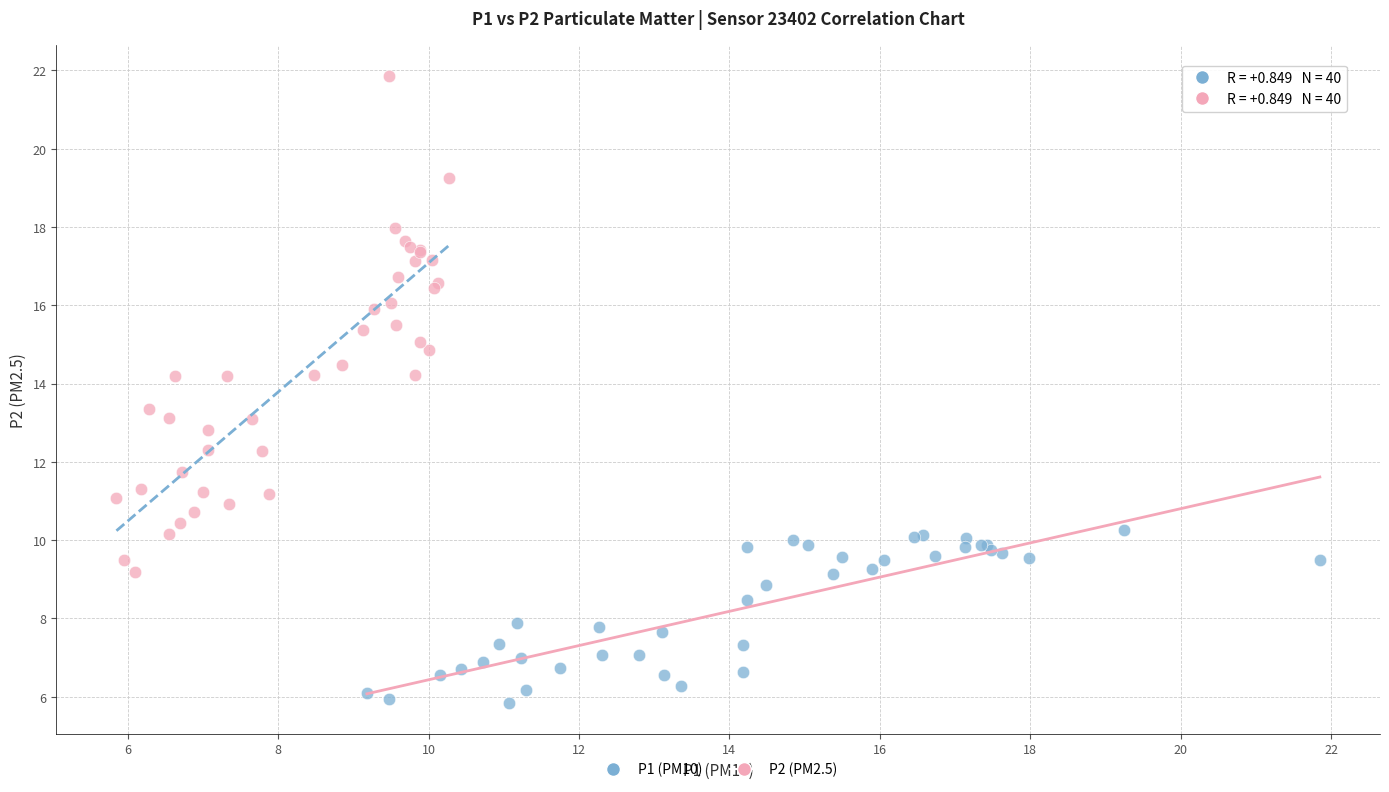

Which series has the largest Y range (max minus min)?

P2 (PM2.5)